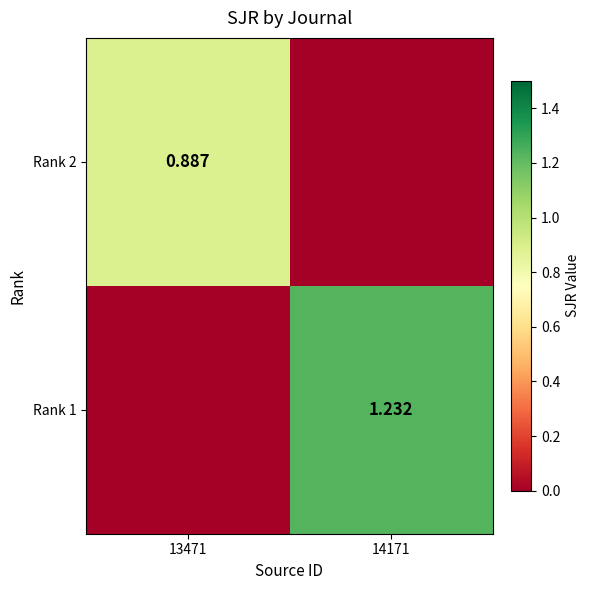

Is the value of Rank 2 at 13471 greater than the value of Rank 1 at 14171?

No